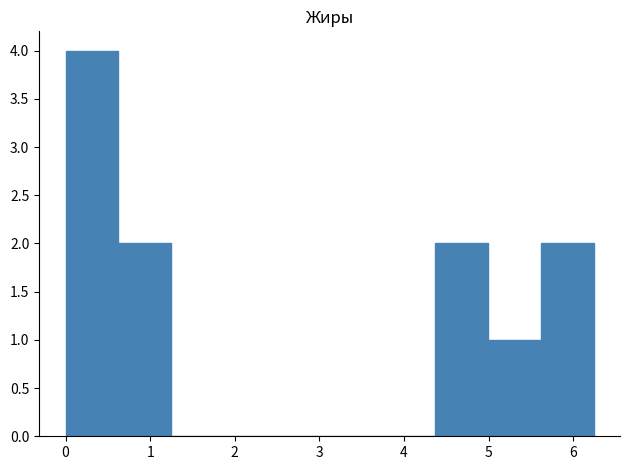

Which range on the x-axis has the tallest bar?

0.0 to 0.6